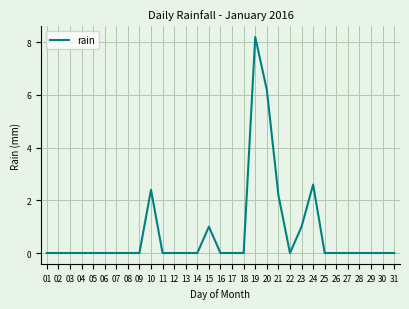

Reading left to right, list all the values displayed in this chart.

01=0.0	02=0.0	03=0.0	04=0.0	05=0.0	06=0.0	07=0.0	08=0.0	09=0.0	10=2.4	11=0.0	12=0.0	13=0.0	14=0.0	15=1.0	16=0.0	17=0.0	18=0.0	19=8.2	20=6.2	21=2.2	22=0.0	23=1.0	24=2.6	25=0.0	26=0.0	27=0.0	28=0.0	29=0.0	30=0.0	31=0.0